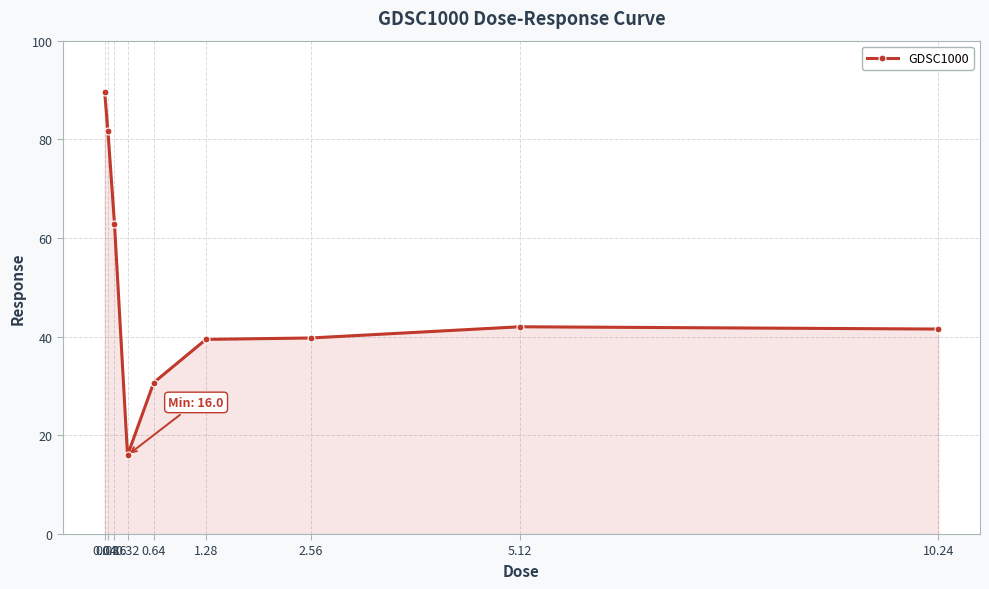

At which category does the chart reach its minimum across all series?

0.32